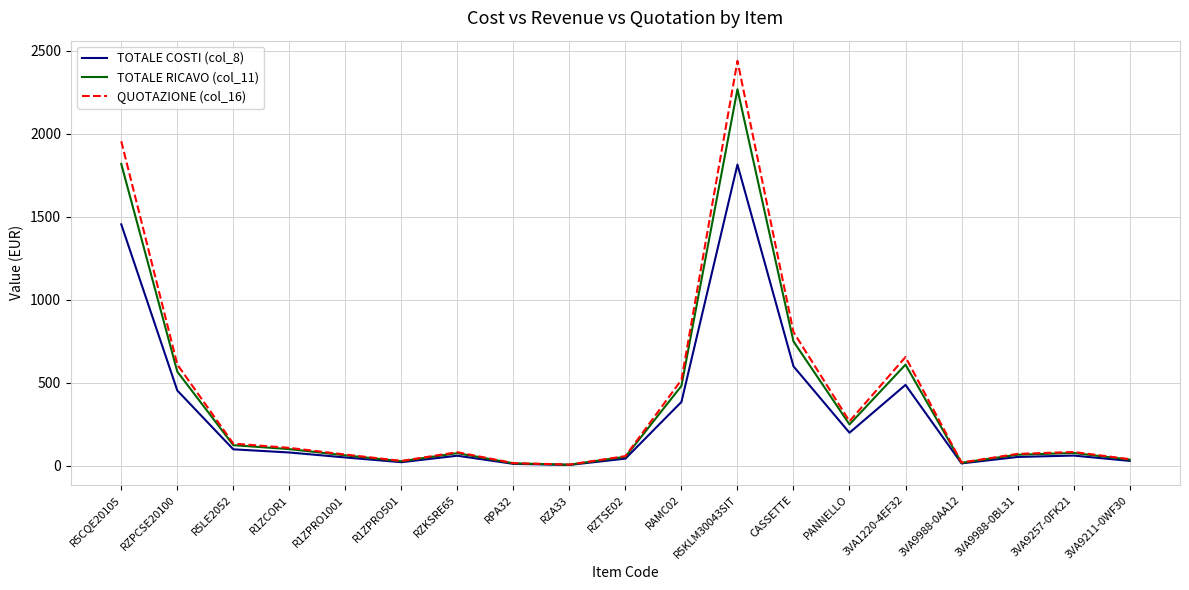

Rank the series by their maximum value, from highest to lowest.

QUOTAZIONE (col_16), TOTALE RICAVO (col_11), TOTALE COSTI (col_8)